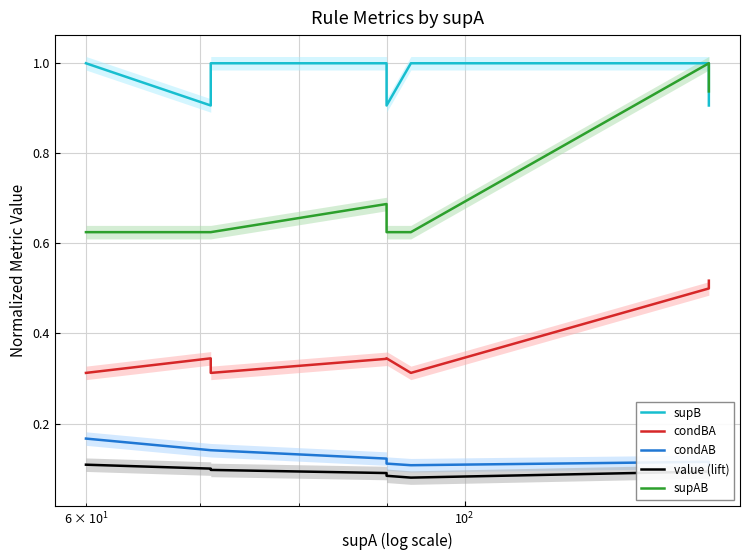

True or false: supAB and value (lift) cross at least once.

False